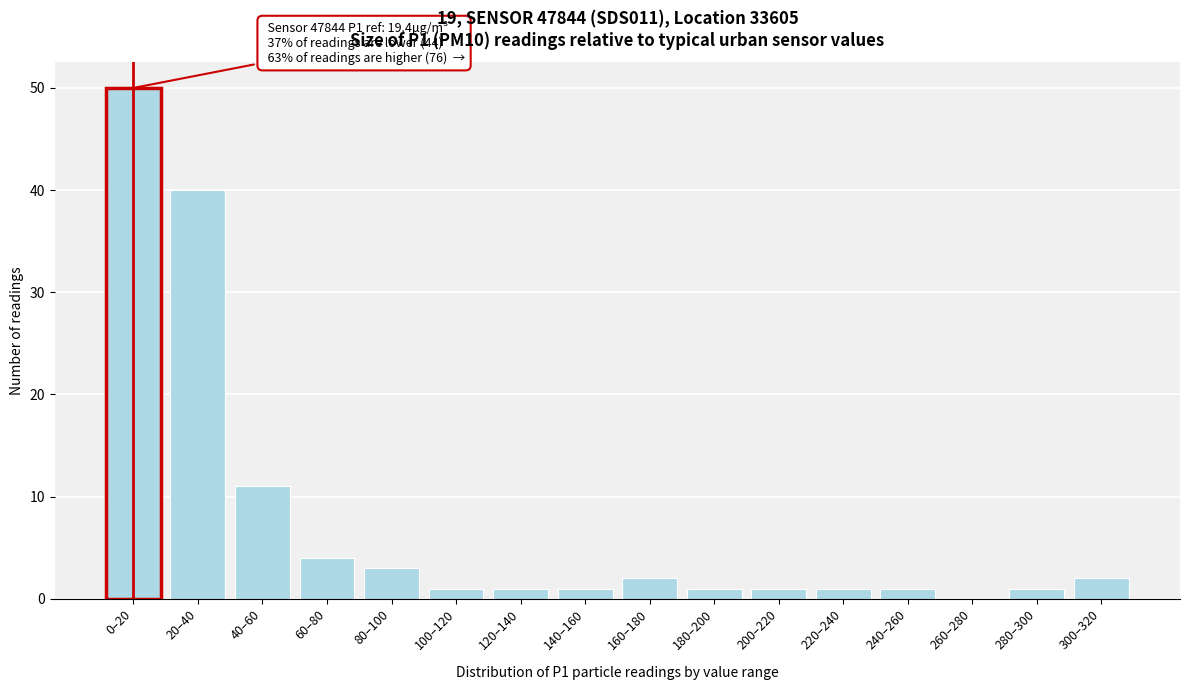

Reading left to right, list all the values displayed in this chart.

0–20=50	20–40=40	40–60=11	60–80=4	80–100=3	100–120=1	120–140=1	140–160=1	160–180=2	180–200=1	200–220=1	220–240=1	240–260=1	260–280=0	280–300=1	300–320=2